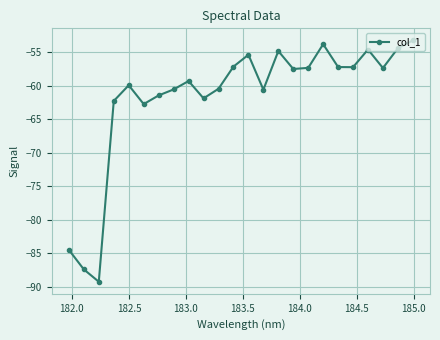

How many points are lower than both their immediate neighbors (excluding endpoints)?

7